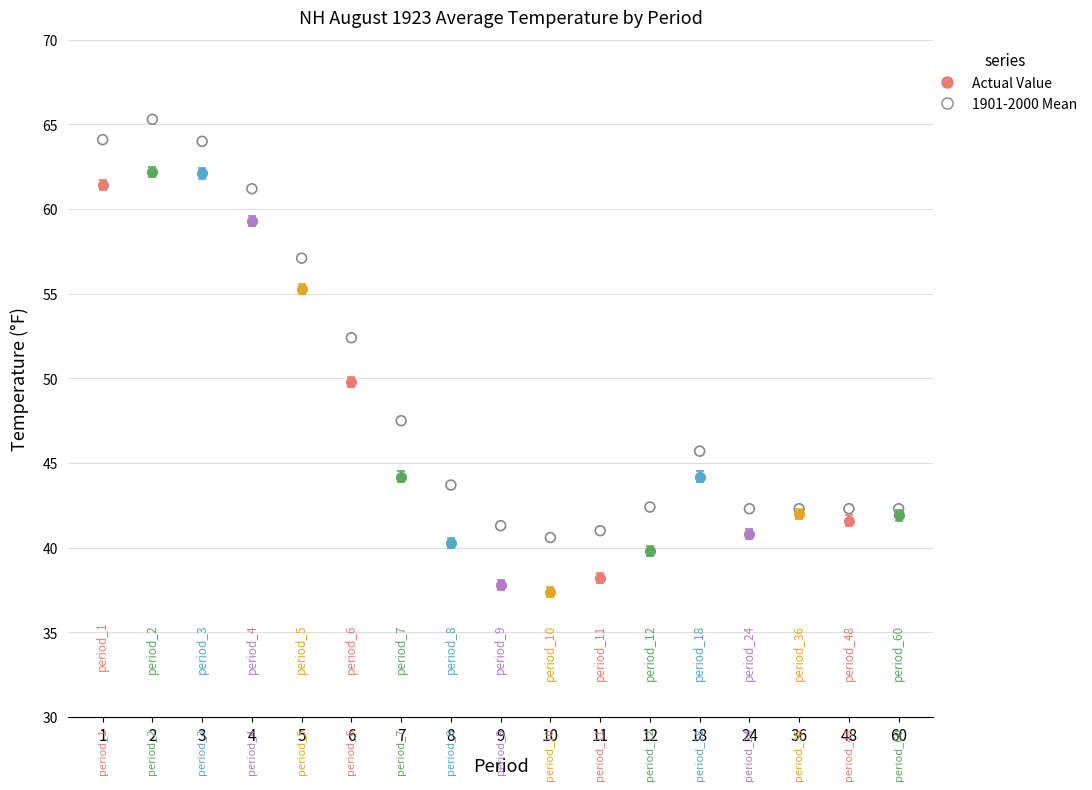

What is the range of Y values (max minus min)?

24.7